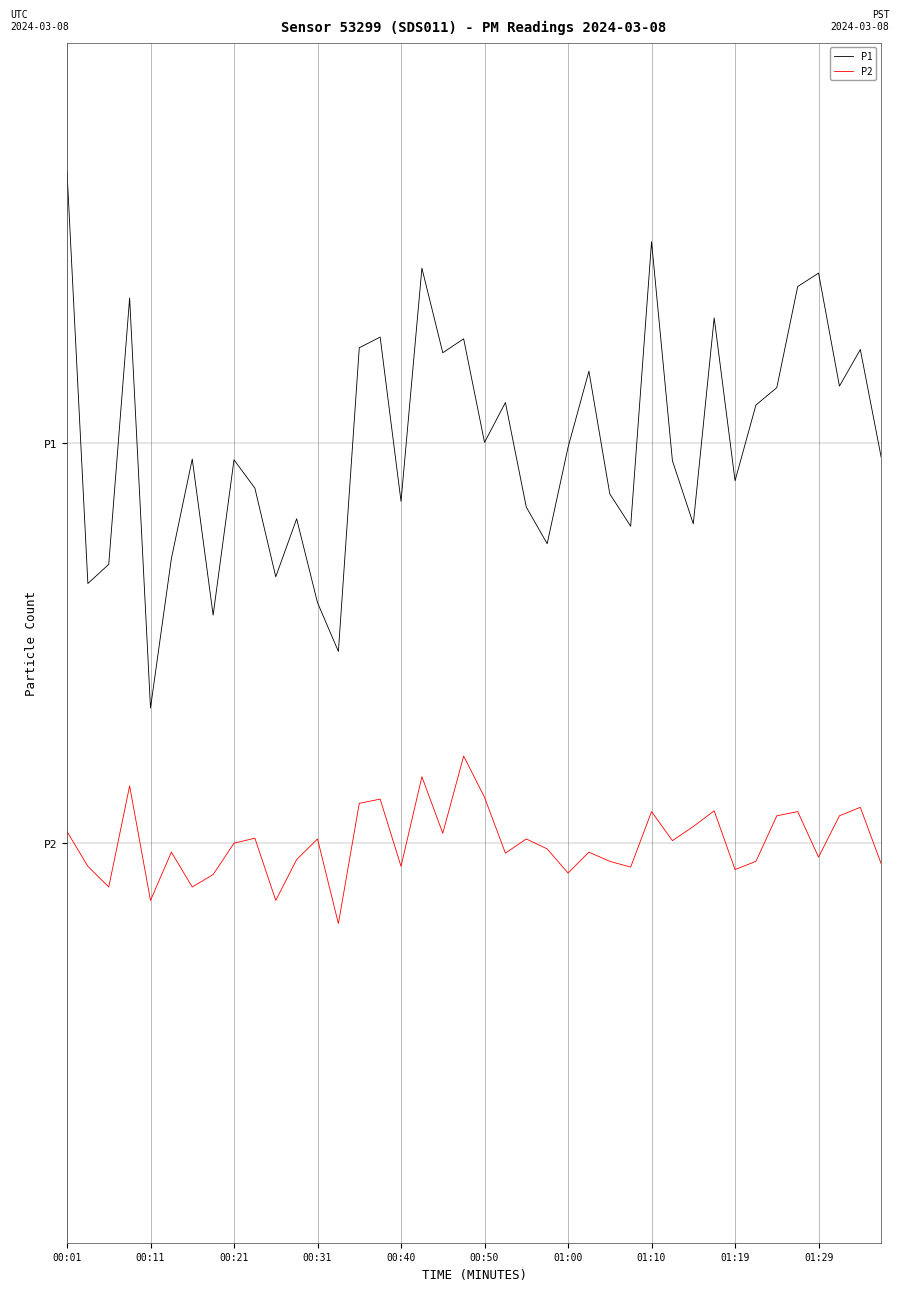

What are all the series names shown in the legend?

P1, P2